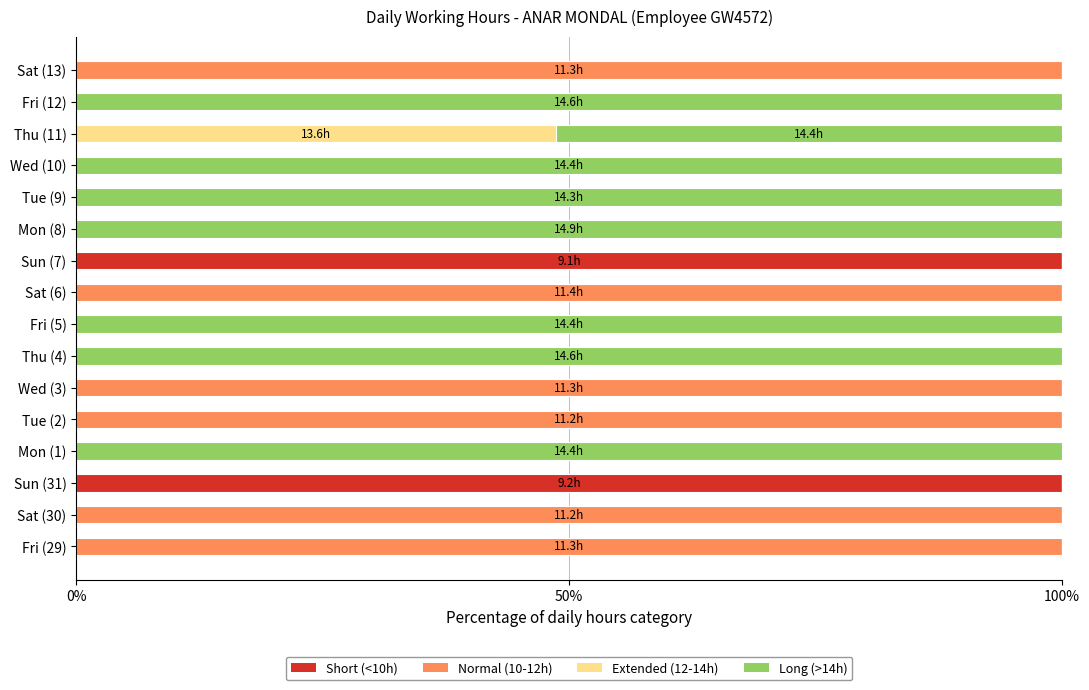

What is the maximum value for Short (<10h)?

100.0